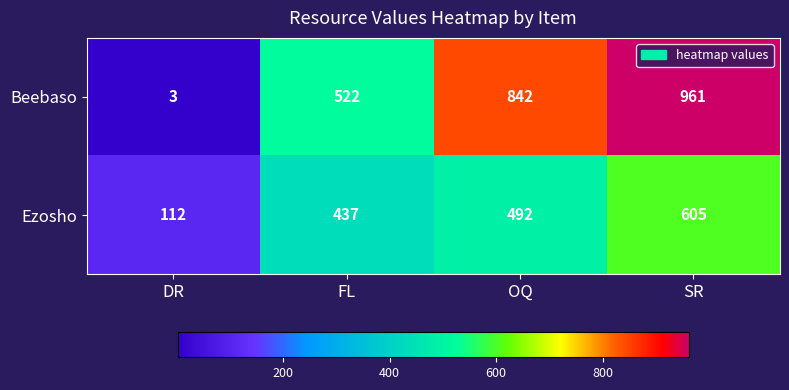

Where is Ezosho nearest to the value 358?

FL